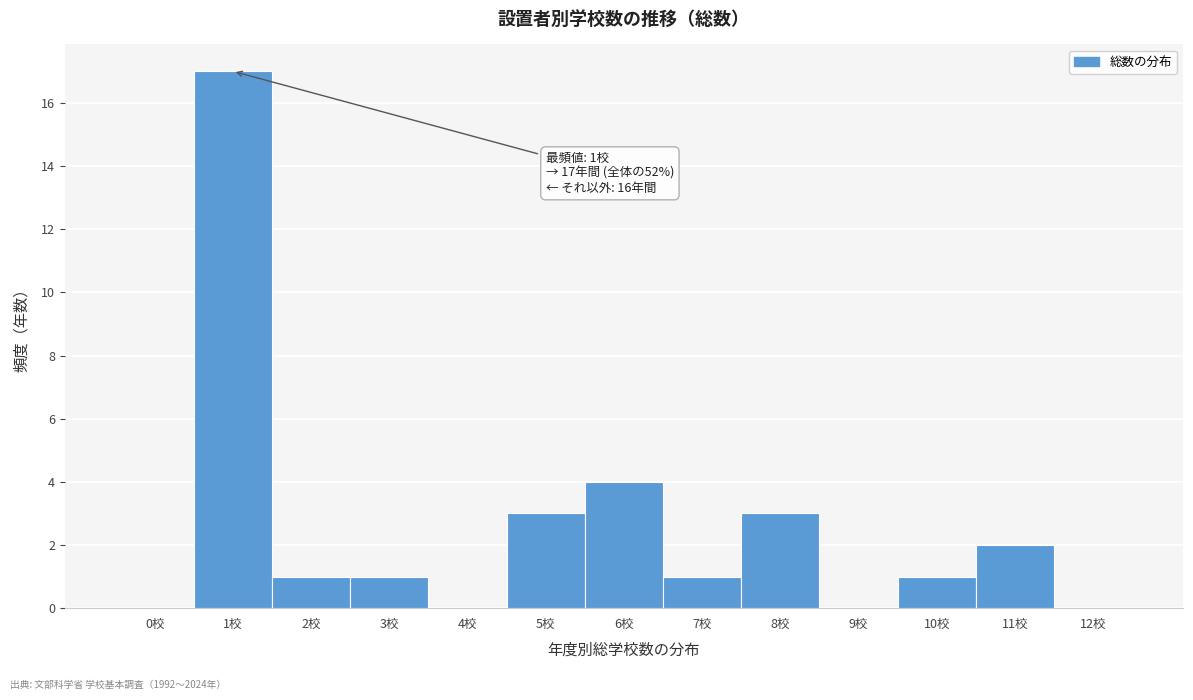

Reading right to left, extract all data points from this chart.

12校=0	11校=2	10校=1	9校=0	8校=3	7校=1	6校=4	5校=3	4校=0	3校=1	2校=1	1校=17	0校=0